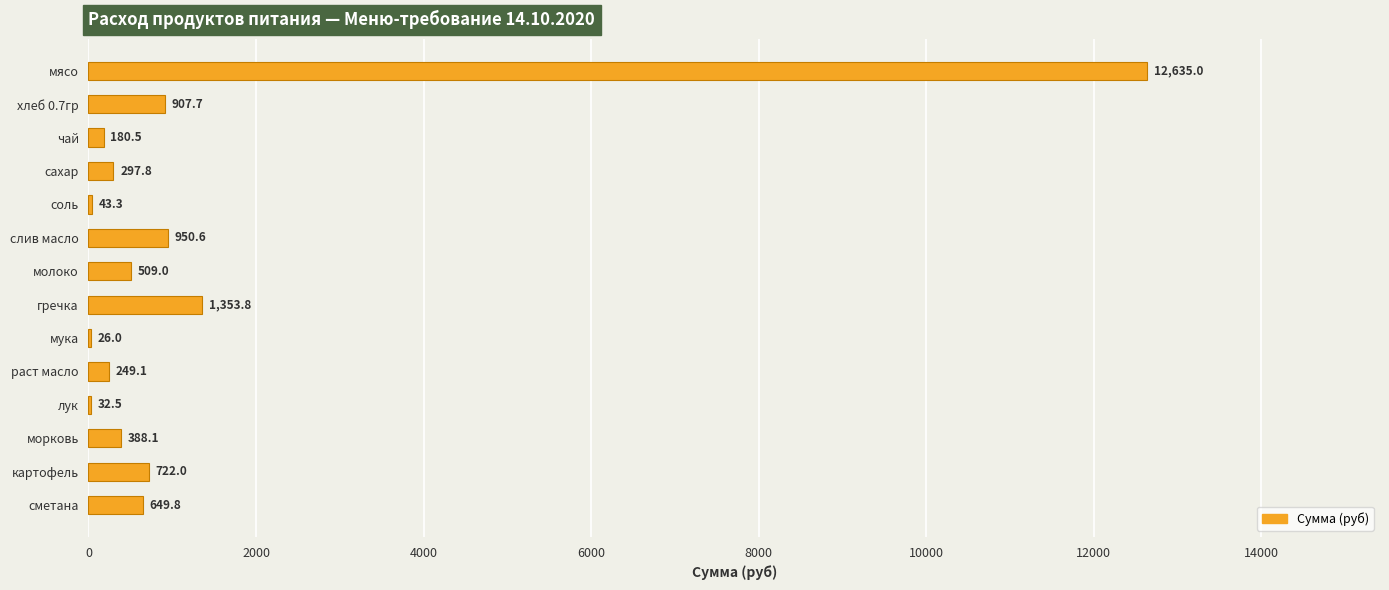

At which label is the value closest to 6330?

гречка